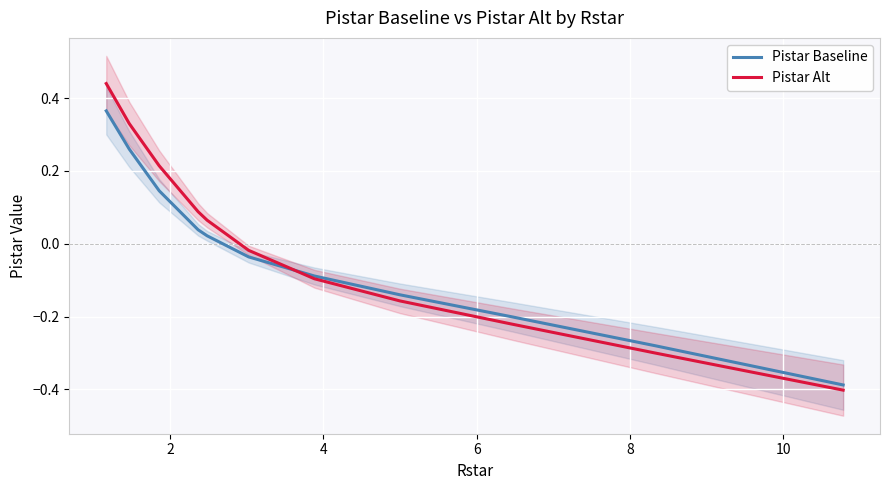

What is the label of the 2nd point from the left?

2